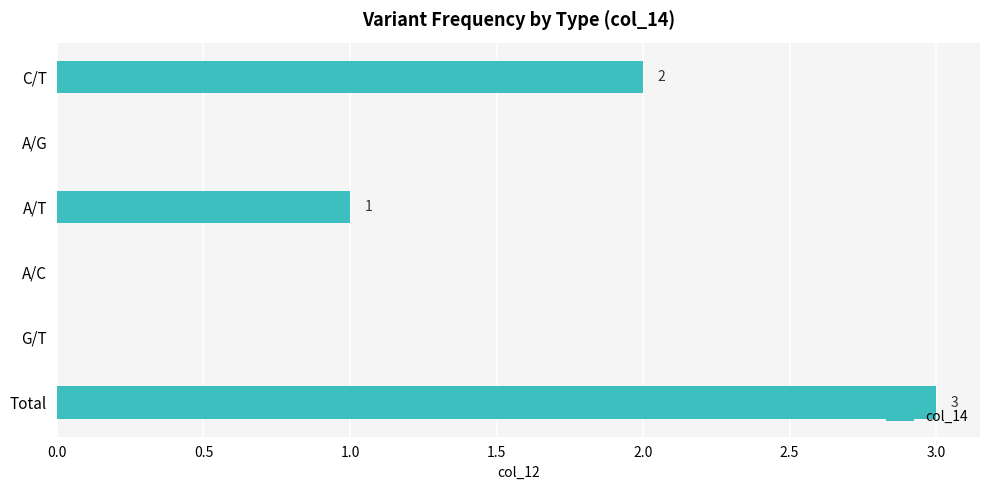

Which has a higher value, A/C or Total?

Total